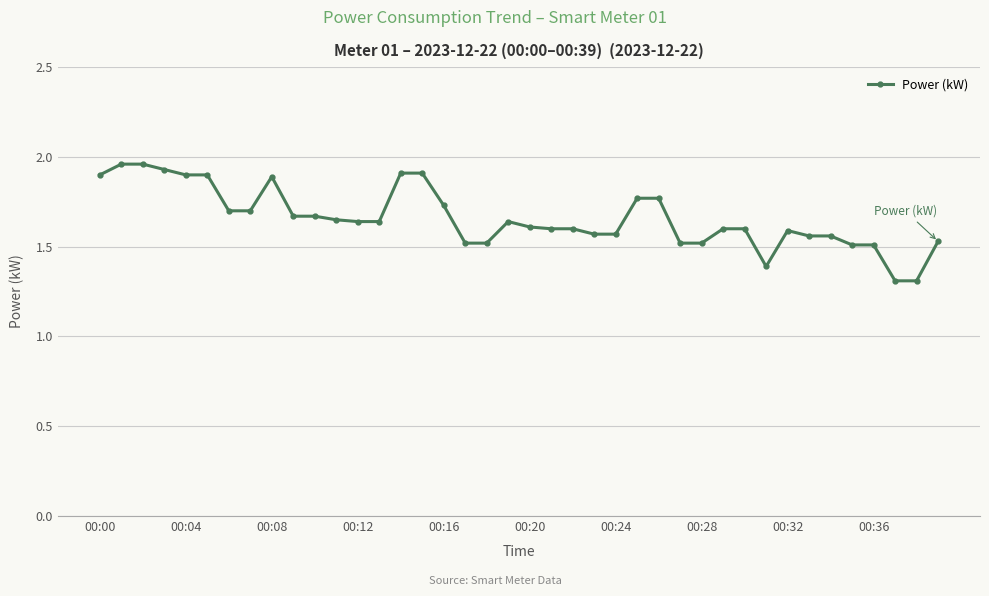

What is the sum of all values?

66.3